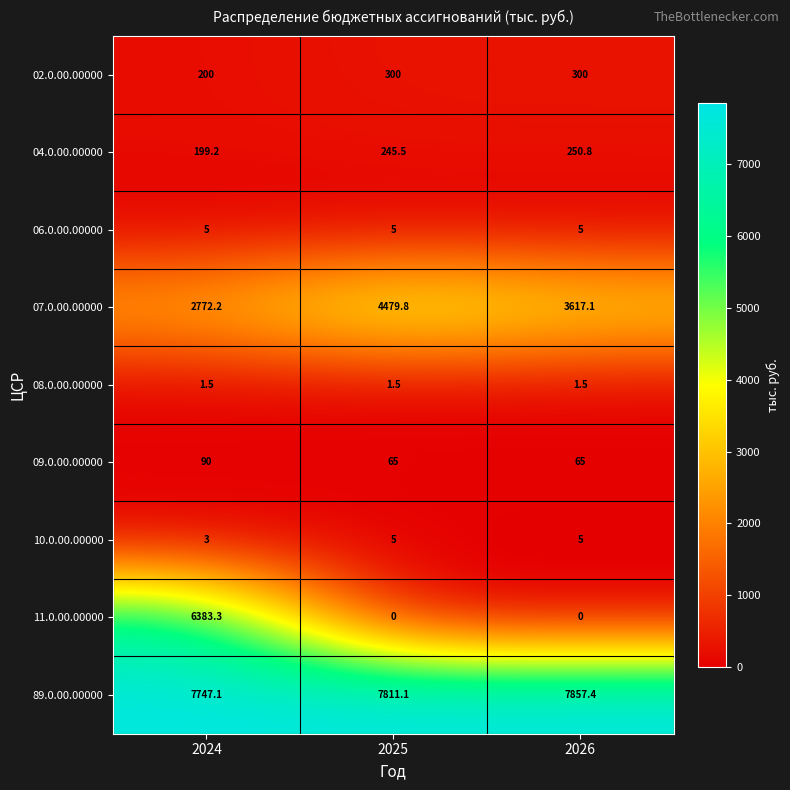

The 06.0.00.00000 series shows 7.6 at 2025. True or false?

False